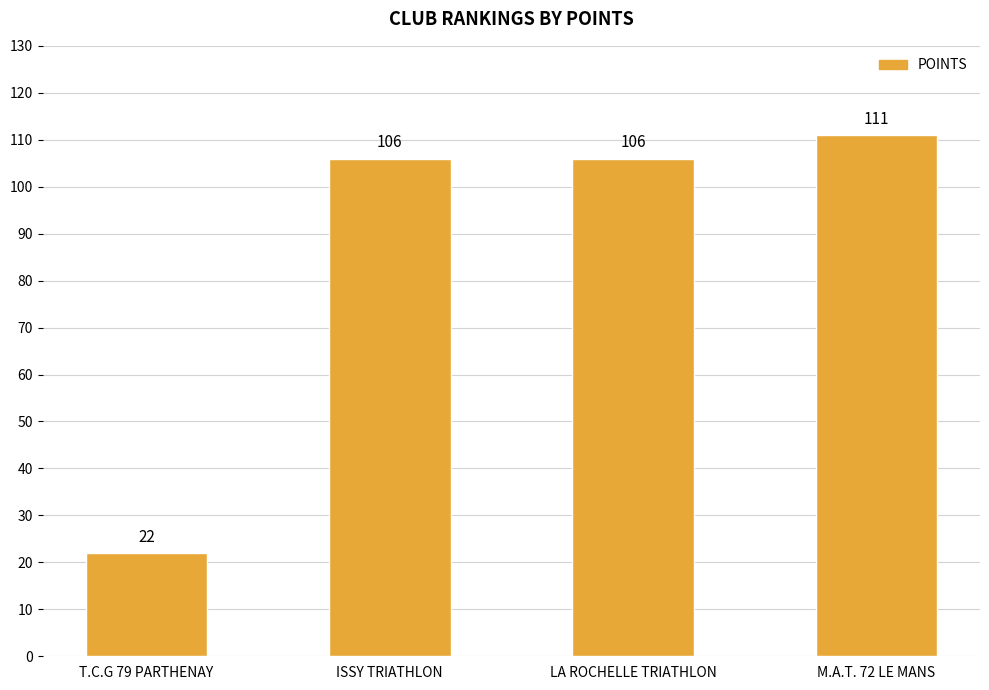

What is the difference between the second highest and minimum values?

84